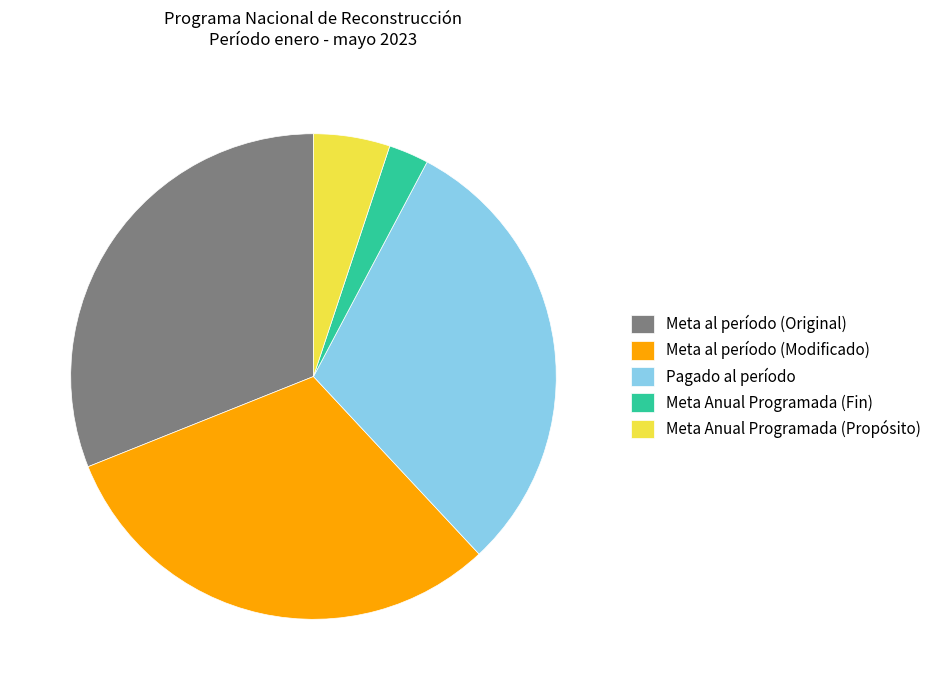

What is the ratio of the value at Meta al período (Original) to the value at Meta al período (Modificado)?

1.0